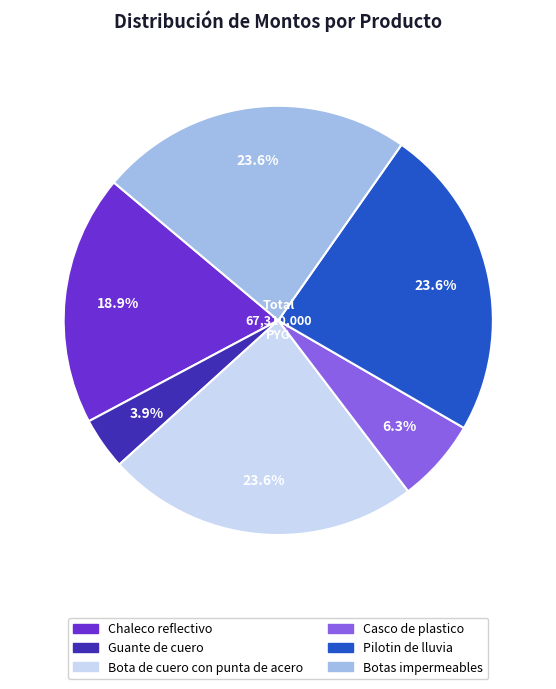

To the nearest percent, what percentage of the pie is Casco de plastico?

6%